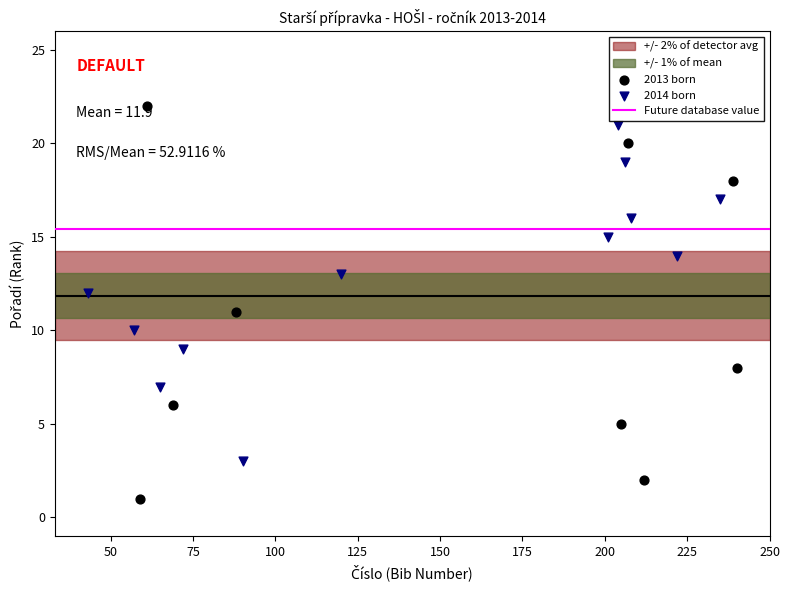

Which series has the widest spread of Y values?

2013 born